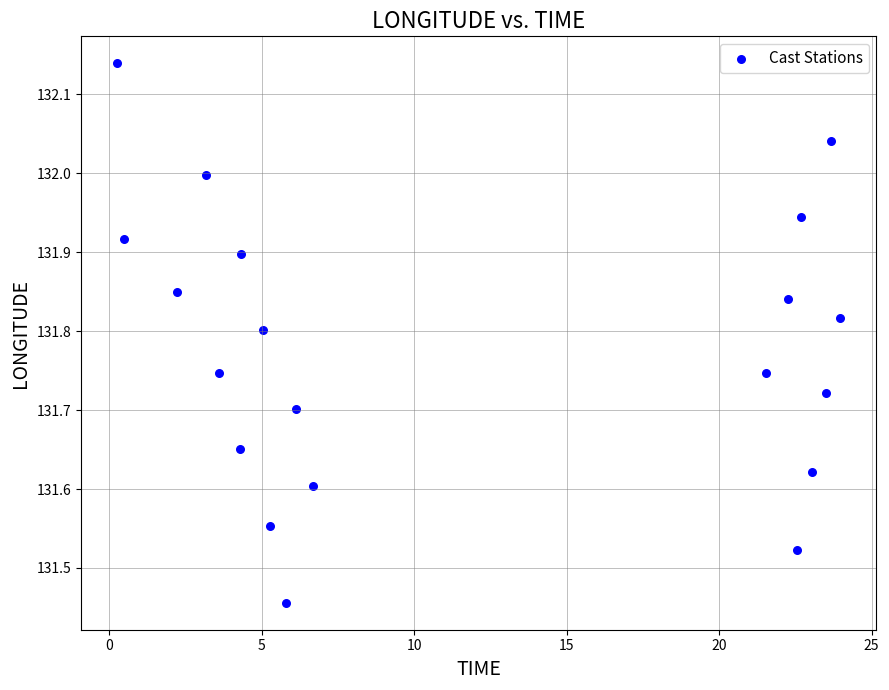

What is the range of X values (max minus min)?

23.7